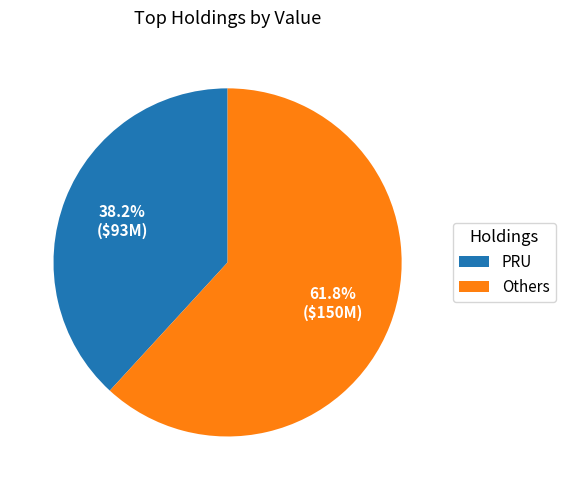

Rank the categories by value from highest to lowest.

Others, PRU